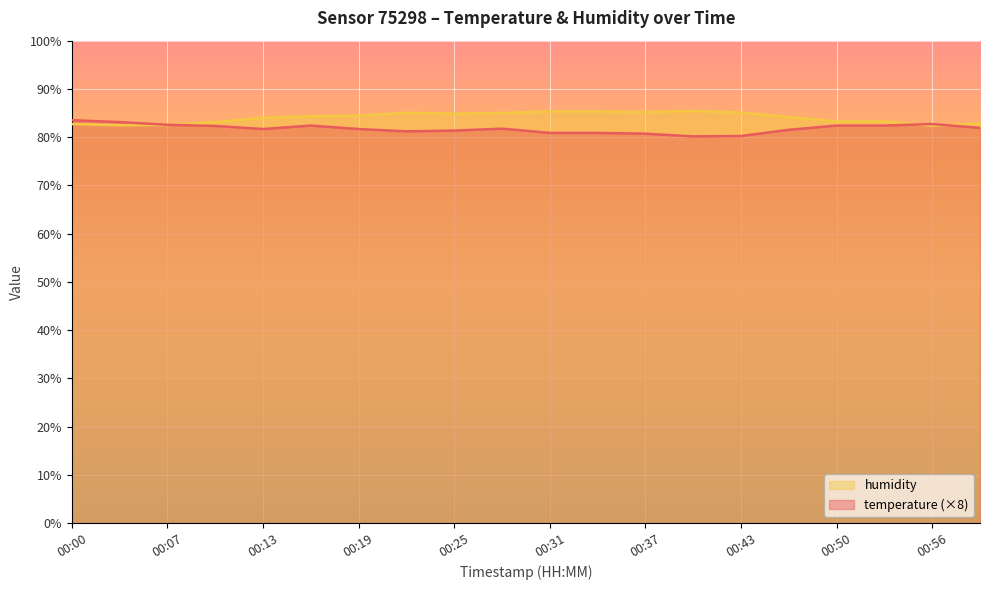

How many data points in humidity are less than 84?

8